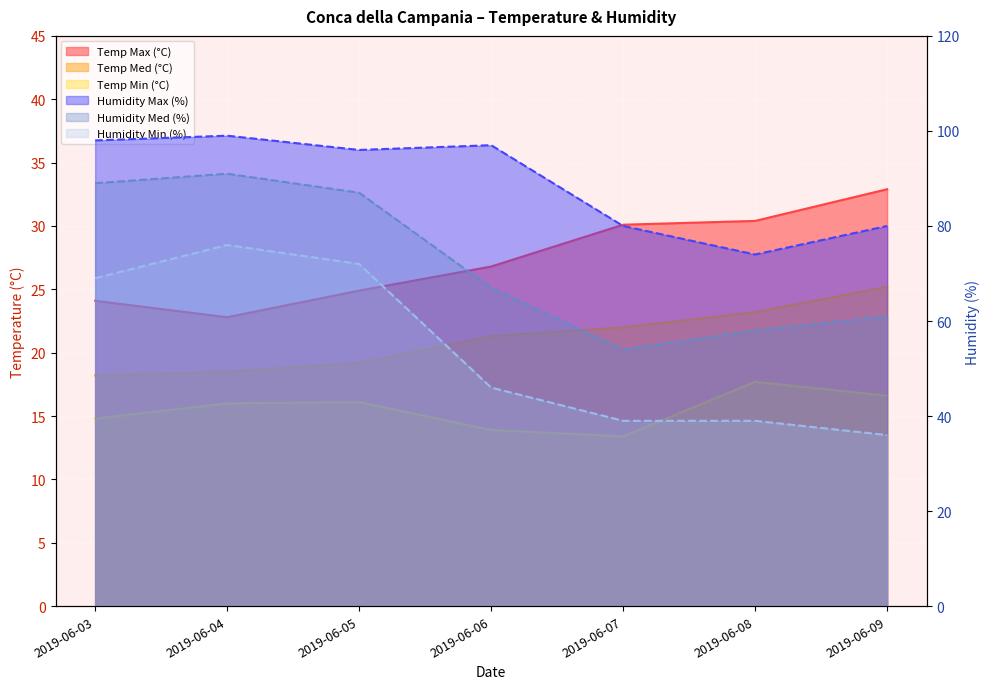

True or false: Humidity Min (%) has more than 2 points higher than both neighbors.

False